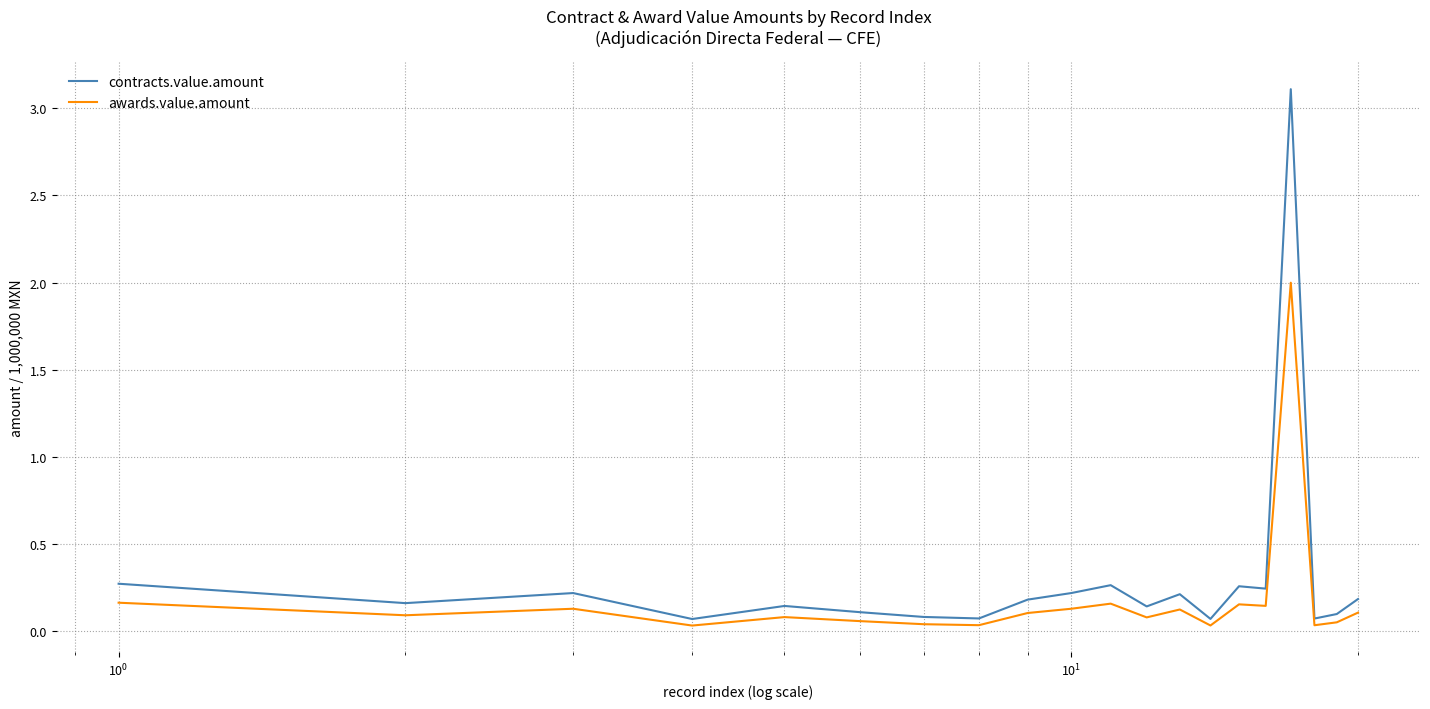

Rank the series by their maximum value, from highest to lowest.

contracts.value.amount, awards.value.amount